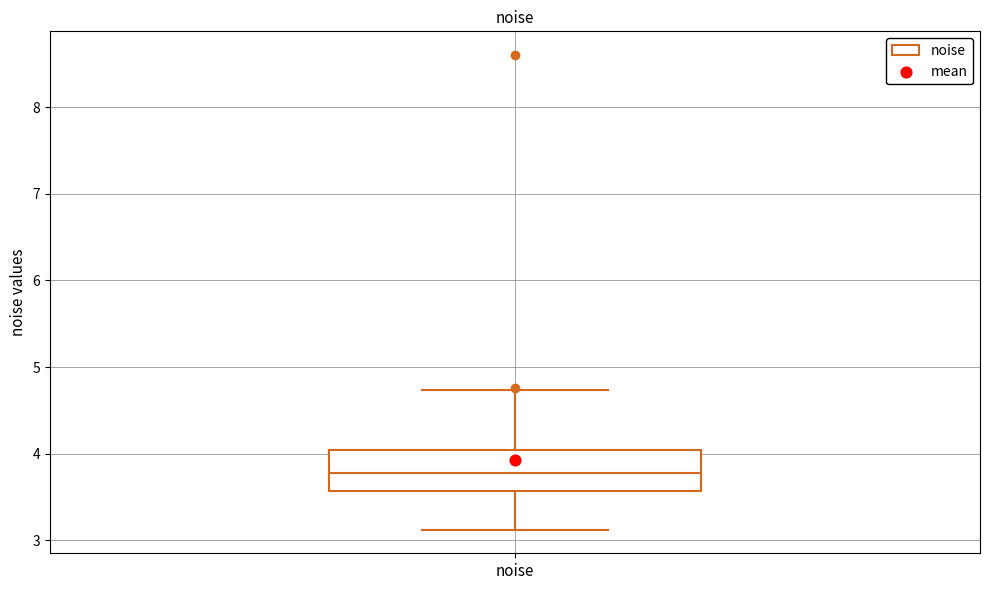

Transcribe this box plot: give where the median line is, the range the box spans, and where the two whiskers end, as read against the y-axis. The values are not printed on the chart, so give them approximately, as read against the axis.

median 3.8, box 3.6 to 4.0, whiskers 3.1 to 4.7